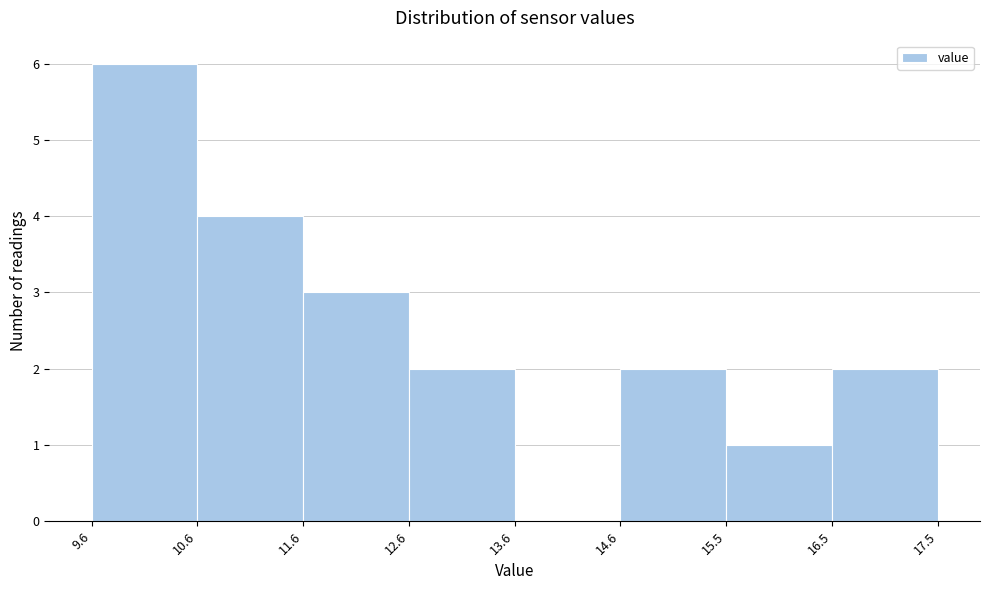

Which range on the x-axis has the tallest bar?

9.6 to 10.6